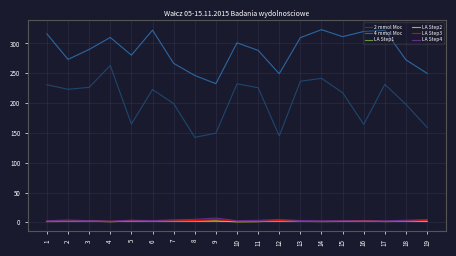

True or false: 4 mmol Moc has a value of 311.3 at 15.

True